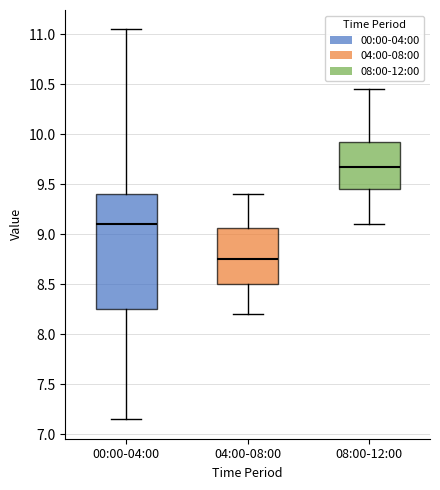

Where does the upper whisker of the box for 04:00-08:00 end on the y-axis? The values are not printed on the chart, so give them approximately, as read against the axis.

9.40